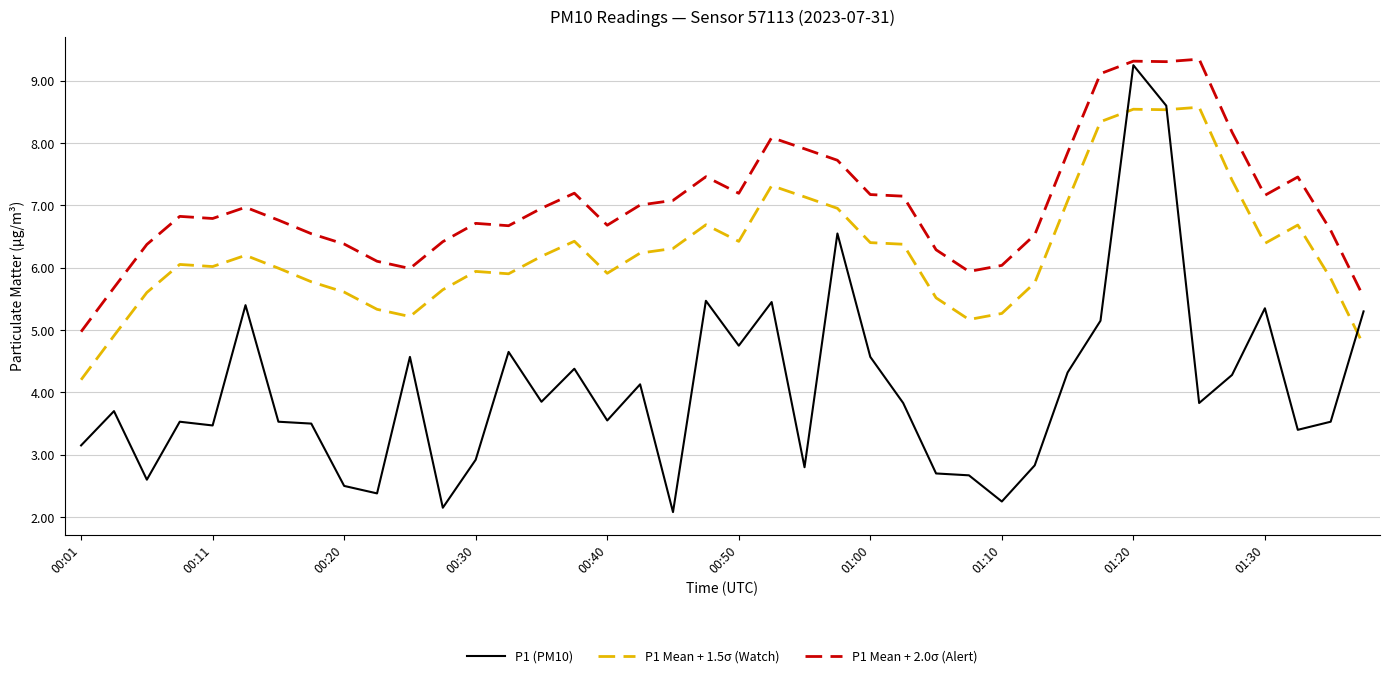

What is the difference between the maximum and minimum values in the P1 Mean + 1.5σ (Watch) series?

4.4